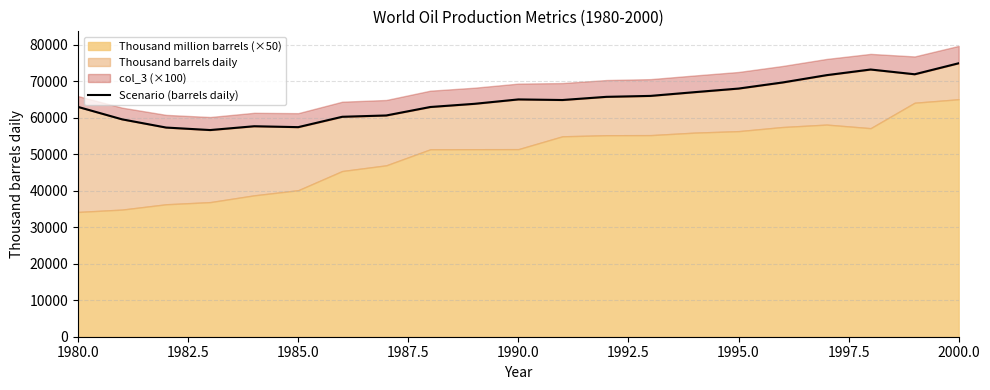

What is the sum of all values?

1356785.3